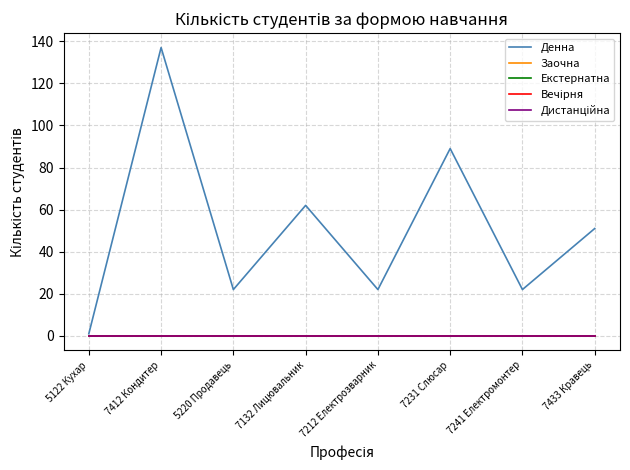

Which series has the largest range (max minus min)?

Денна